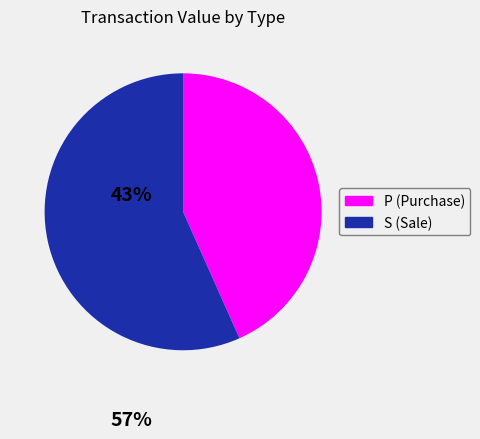

The P slice represents 36% of the pie. True or false?

False